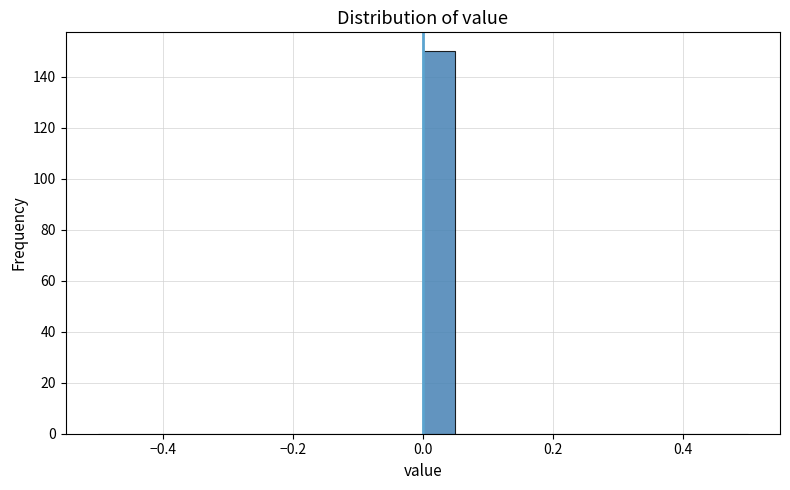

Read against the x-axis, roughly where is the centre of the tallest bar?

0.02